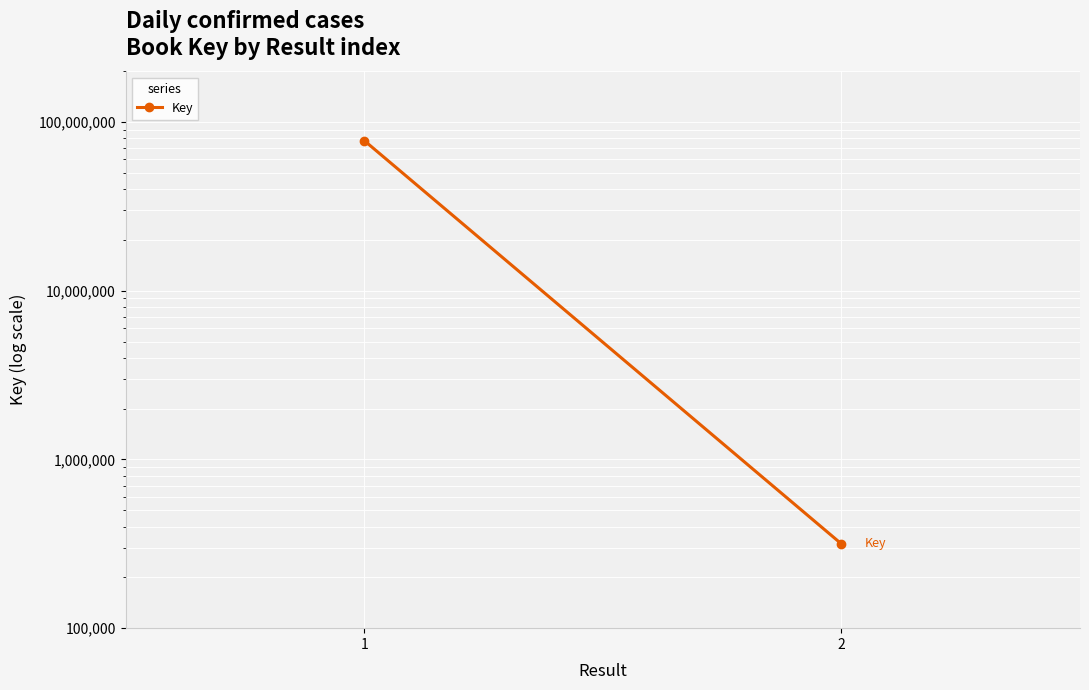

Reading left to right, transcribe all the data shown in this chart.

1=77728629	2=316044